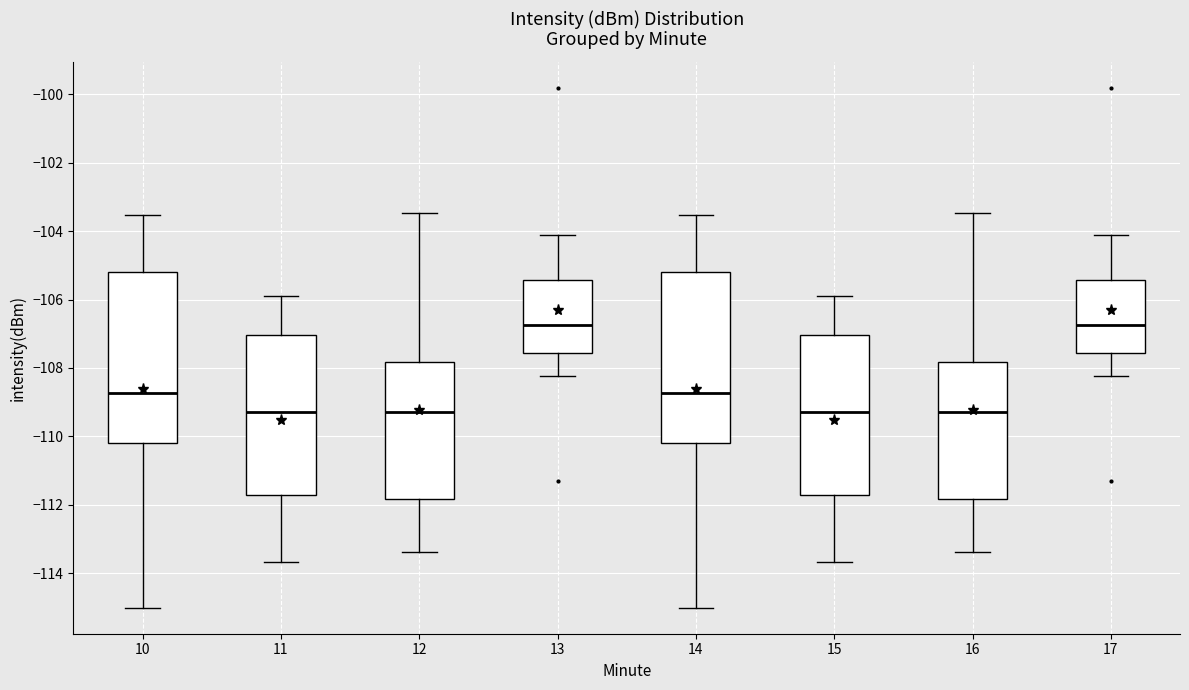

Reading left to right, read every box against the y-axis: the position of its median line, the range the box covers, and the ends of its whiskers. The values are not printed on the chart, so give them approximately, as read against the axis.

10: median -108.8, box -110.2 to -105.2, whiskers -115.0 to -103.6
11: median -109.2, box -111.8 to -107.0, whiskers -113.6 to -105.8
12: median -109.2, box -111.8 to -107.8, whiskers -113.4 to -103.4
13: median -106.8, box -107.6 to -105.4, whiskers -108.2 to -104.2
14: median -108.8, box -110.2 to -105.2, whiskers -115.0 to -103.6
15: median -109.2, box -111.8 to -107.0, whiskers -113.6 to -105.8
16: median -109.2, box -111.8 to -107.8, whiskers -113.4 to -103.4
17: median -106.8, box -107.6 to -105.4, whiskers -108.2 to -104.2